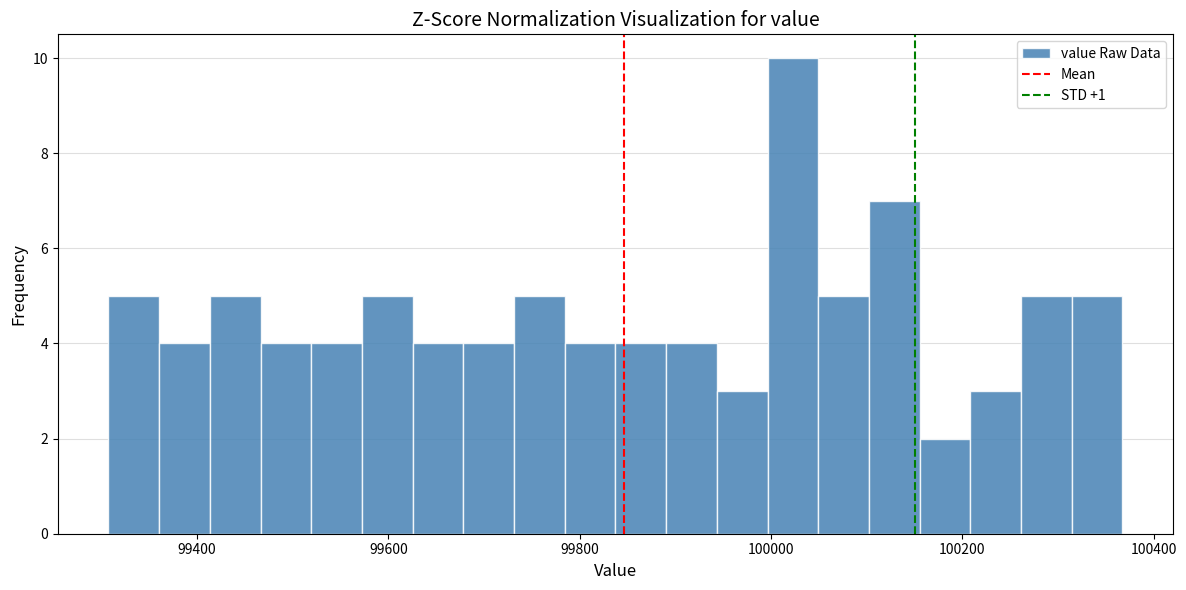

Read against the x-axis, roughly where is the centre of the tallest bar?

100020